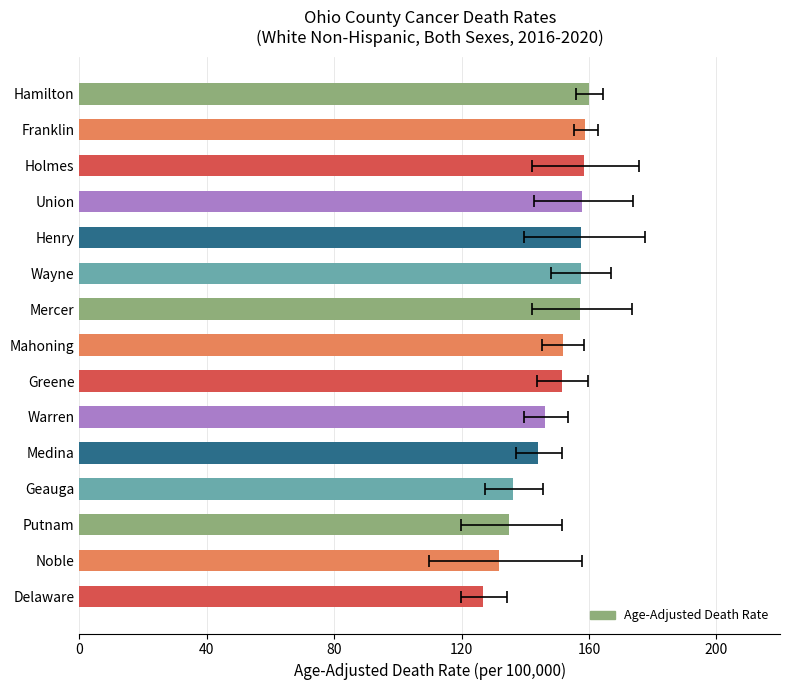

What is the maximum value shown in the chart?

160.0